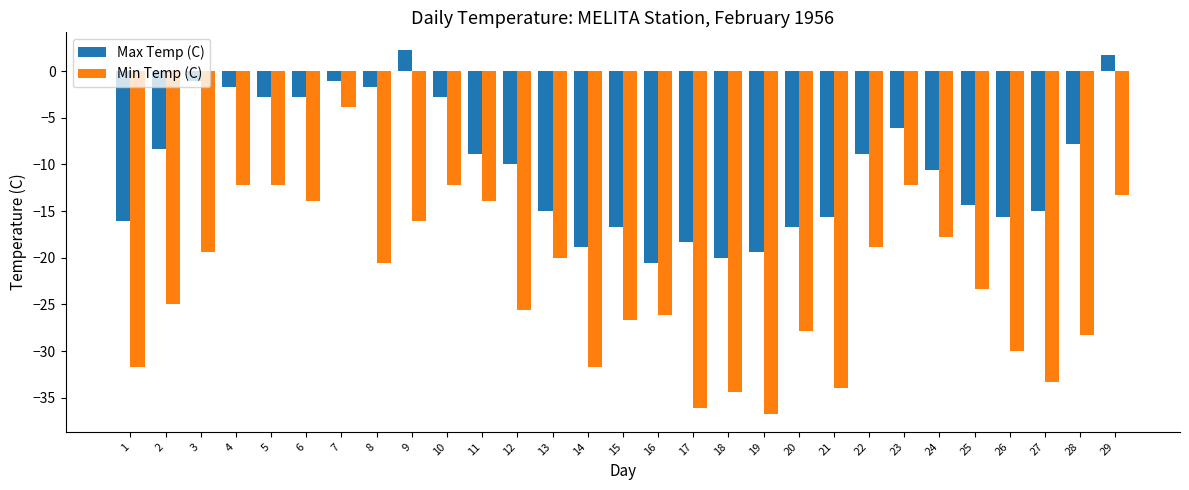

What is the sum of the Max Temp (C) values at 3 and 19?

-20.5